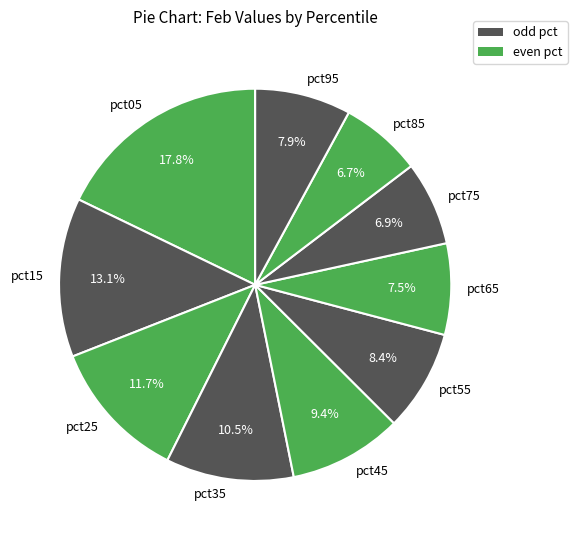

What is the ratio of the value at pct55 to the value at pct95?

1.1